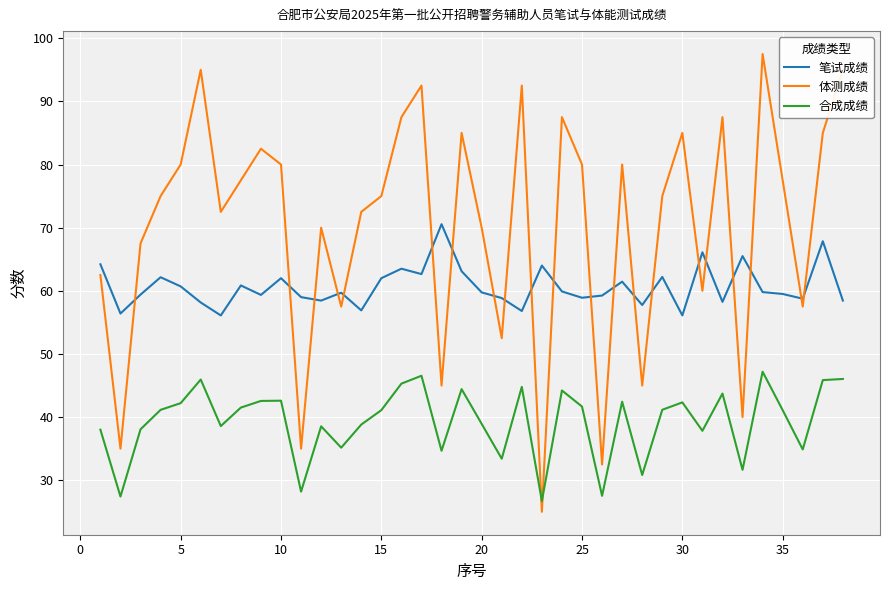

Which series has the largest total across all categories?

体测成绩